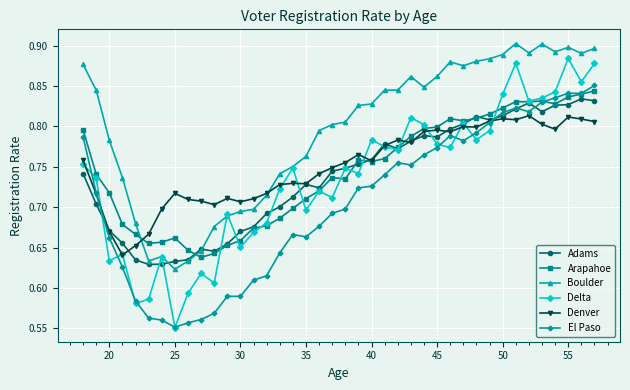

How many Delta values are between 0 and 1?

40